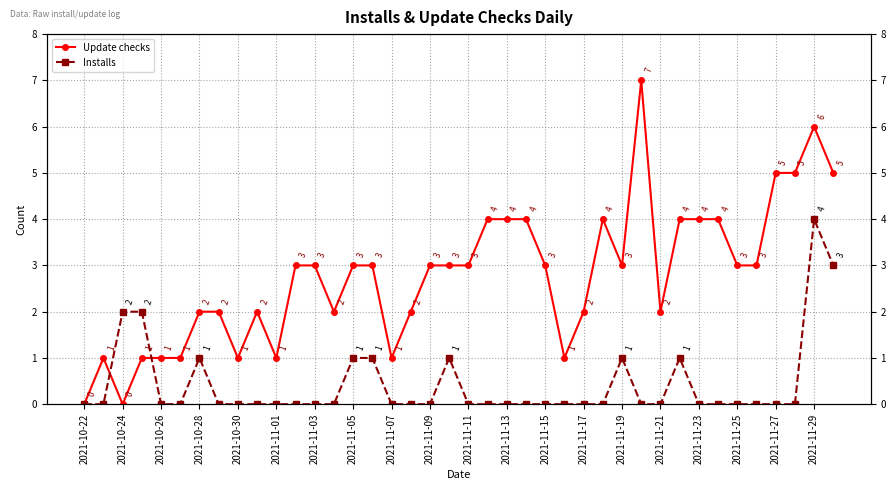

What is the difference between the maximum and minimum values in the Update checks series?

7